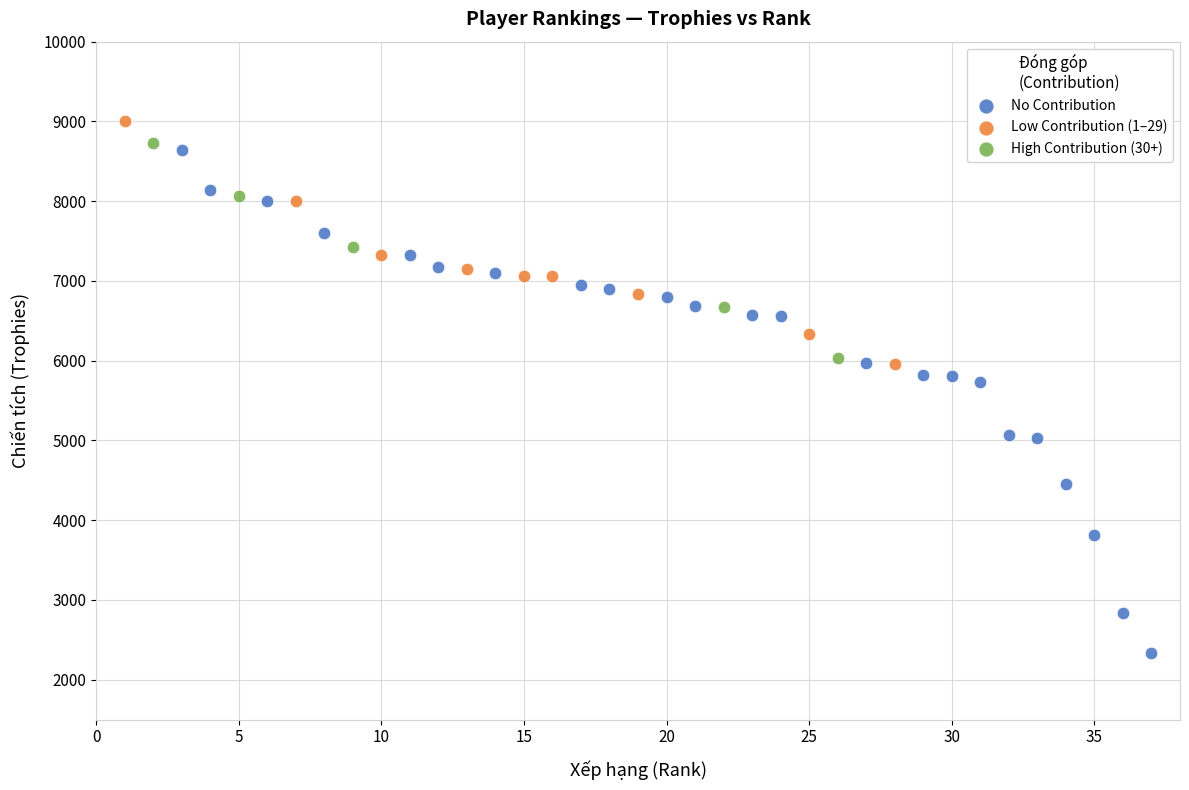

Which series contains the lowest Y value?

No Contribution